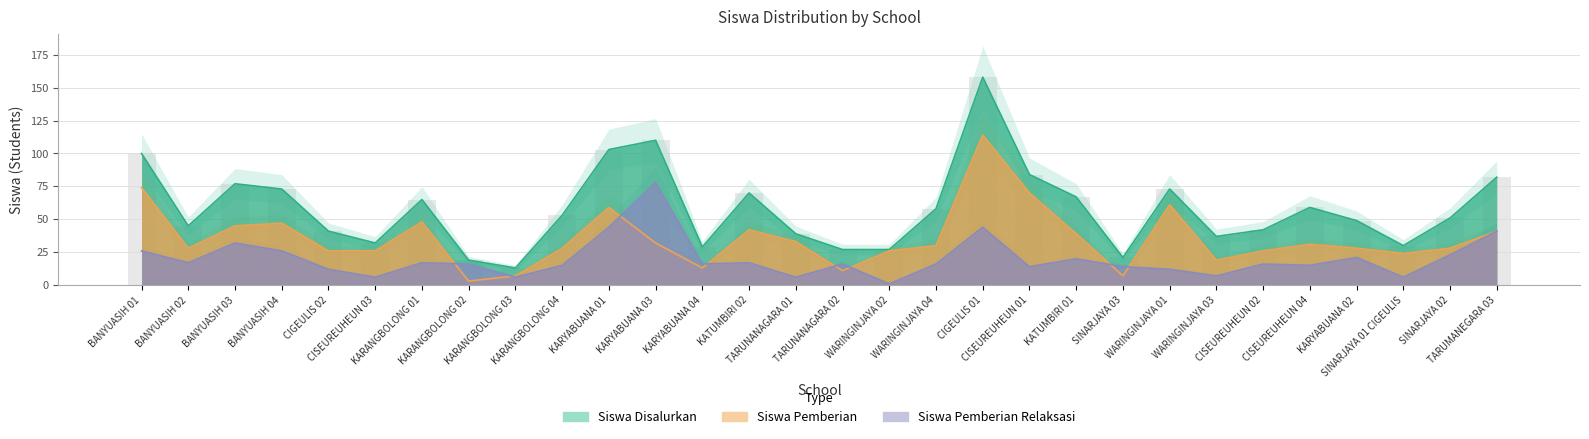

Rank the series by their maximum value, from highest to lowest.

Siswa Disalurkan, Siswa Pemberian, Siswa Pemberian Relaksasi